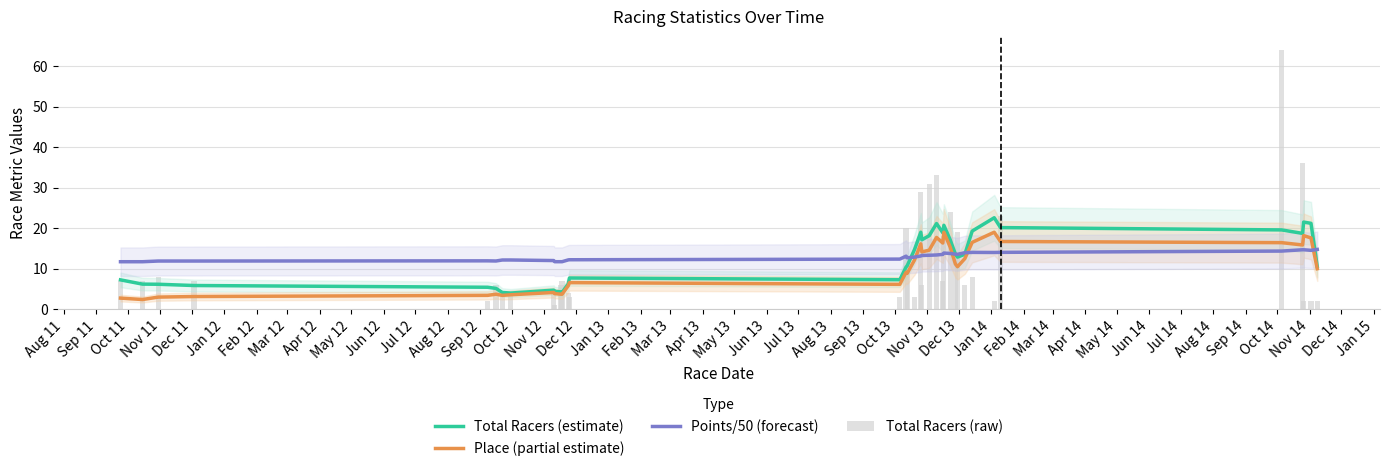

What is the sum of all Total Racers (raw) values?

433.0